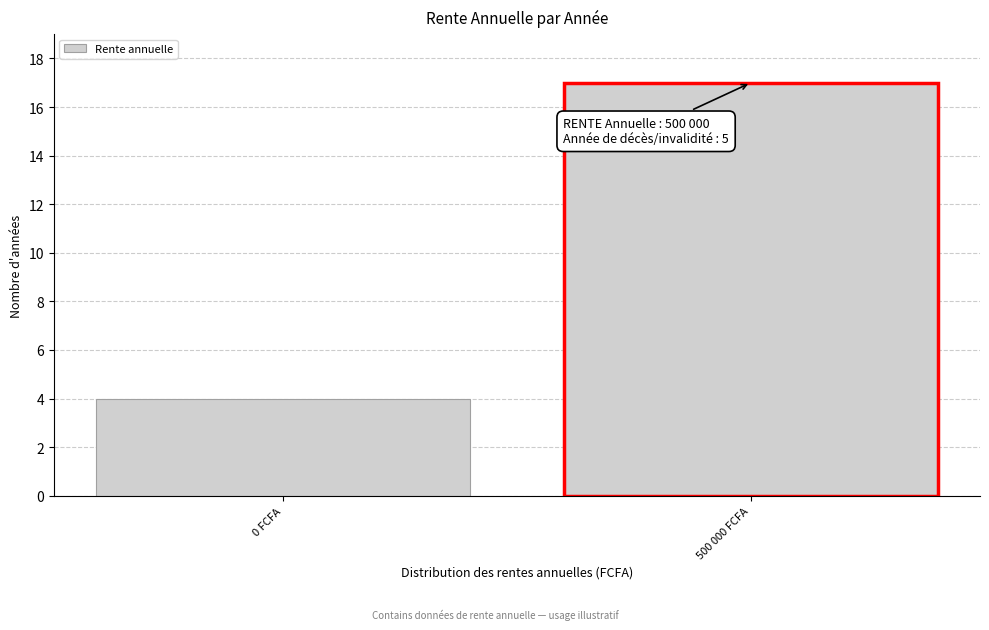

Reading right to left, what are all the values shown in this chart?

17	4